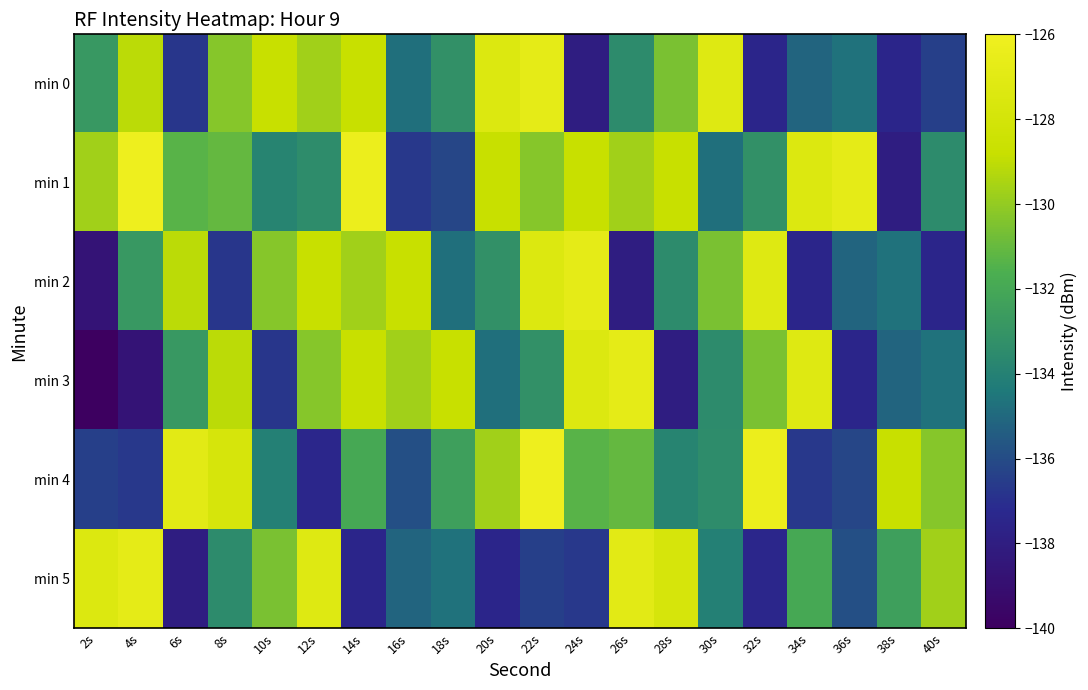

Between 10s and 28s, which is larger?

10s